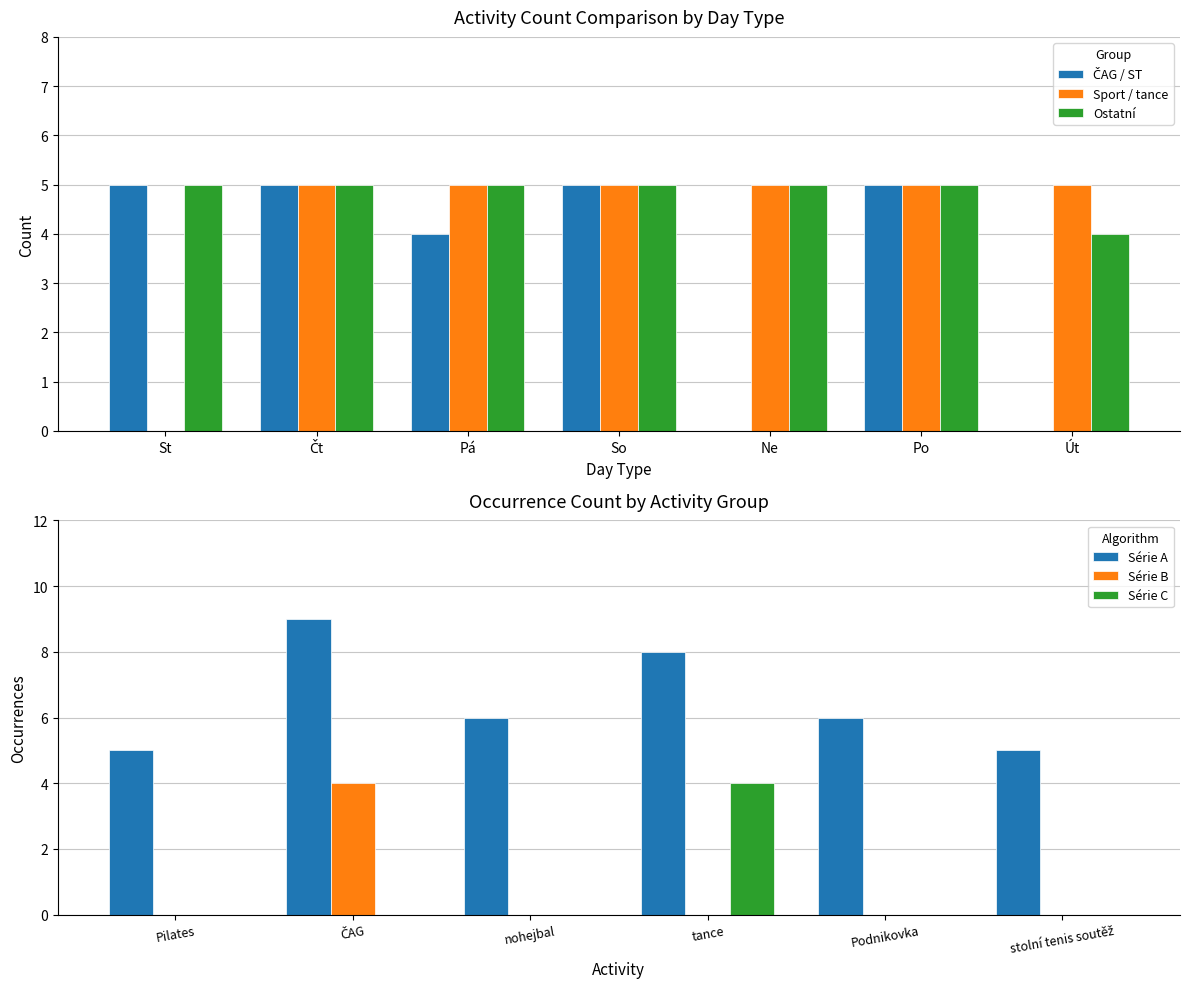

Is it true that Sport / tance equals 0 at St?

True